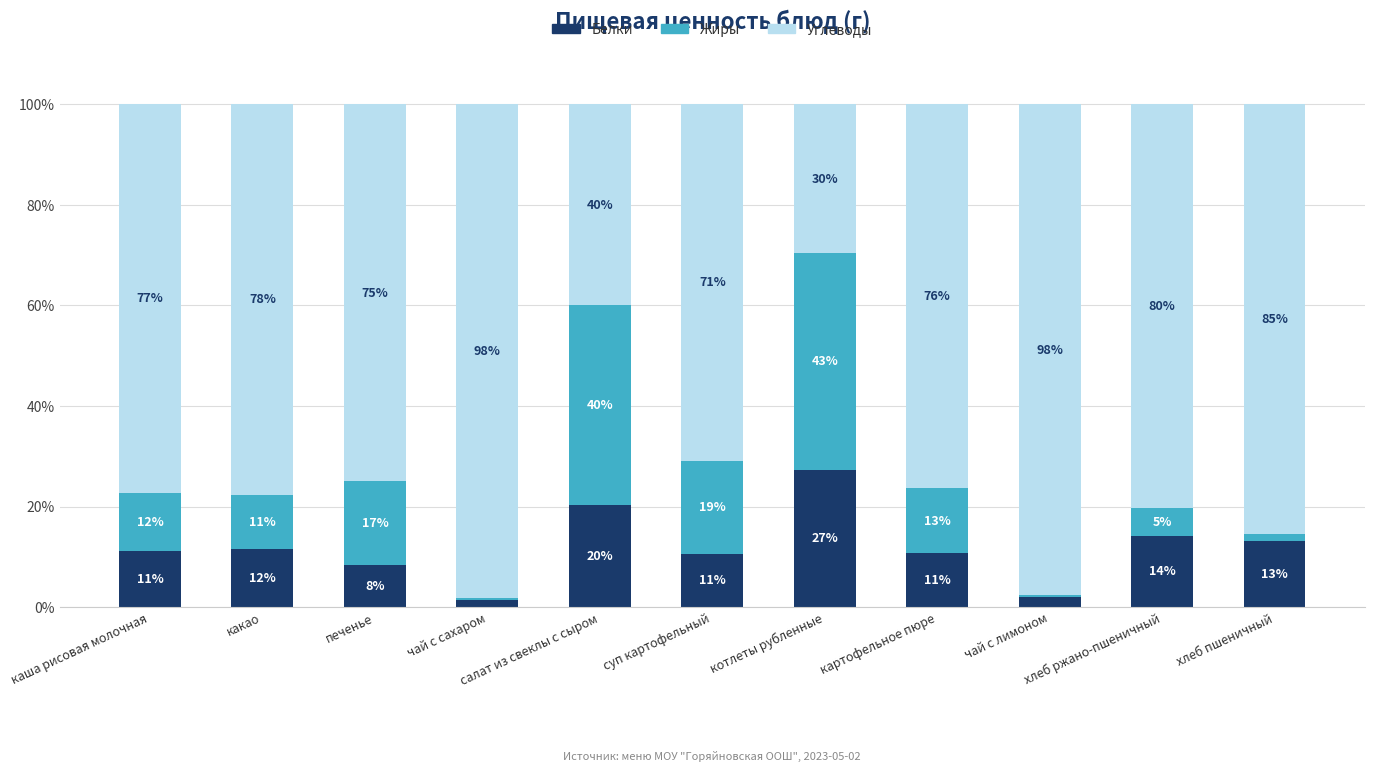

What is the minimum value for Белки?

1.5